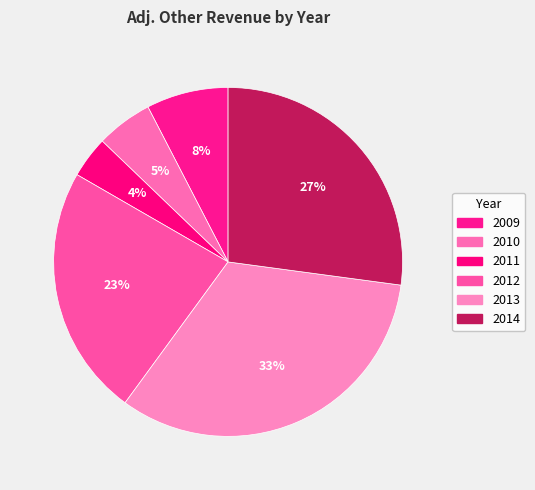

Is it true that 2014 is 20% of the pie?

False